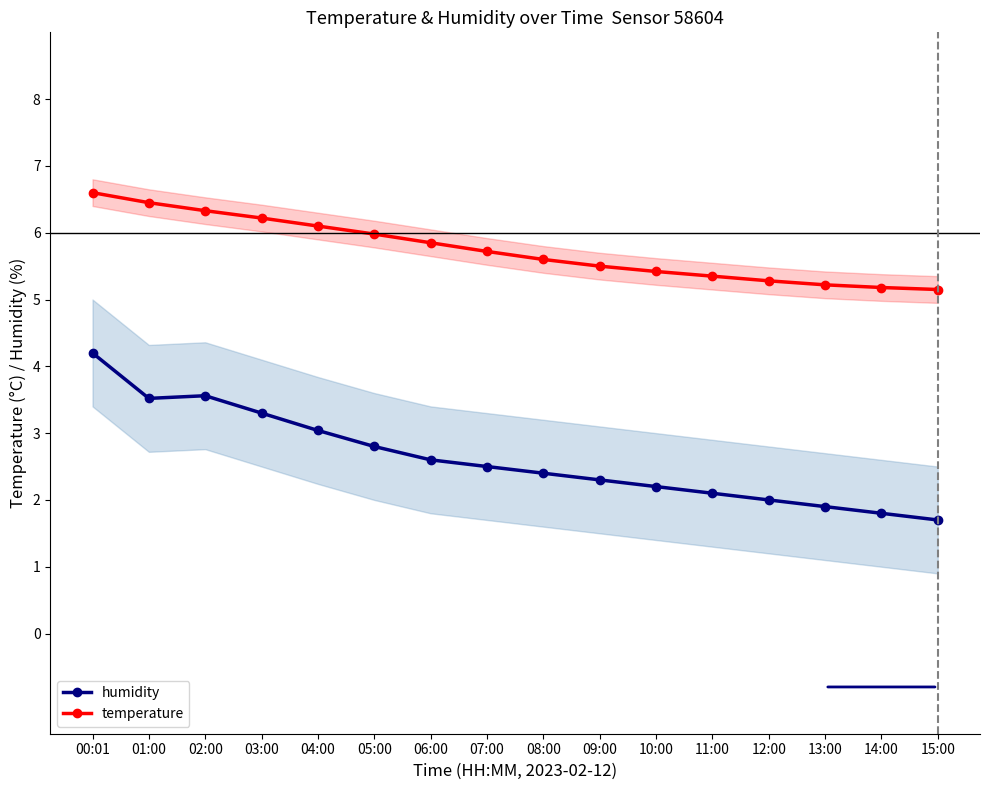

Rank the series at 12:00 from lowest to highest value.

humidity, temperature